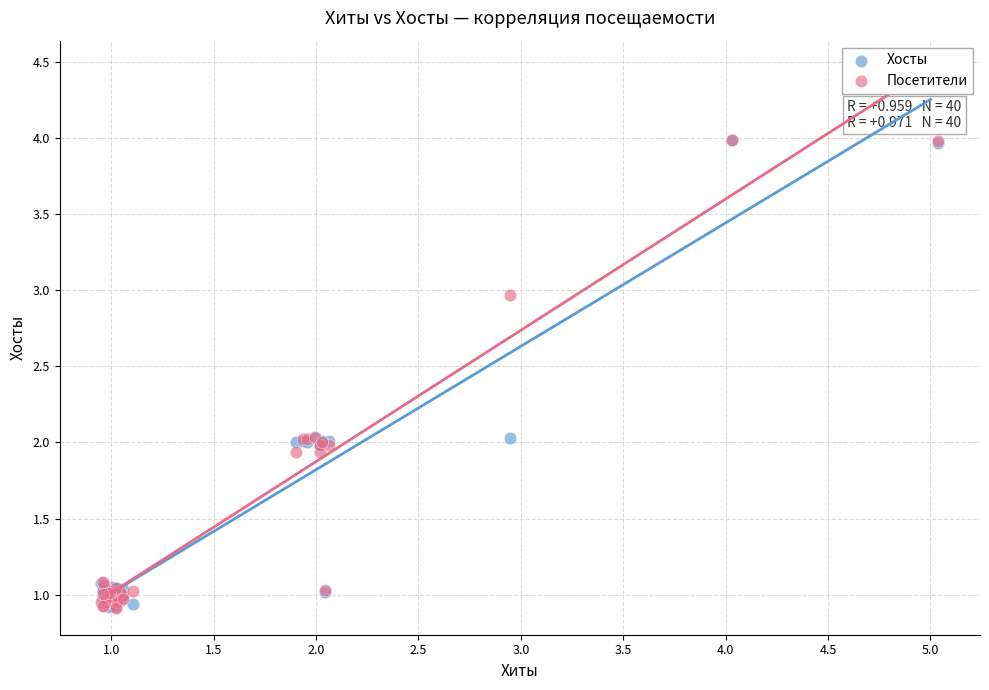

What are all the series names shown in the legend?

Хосты, Посетители